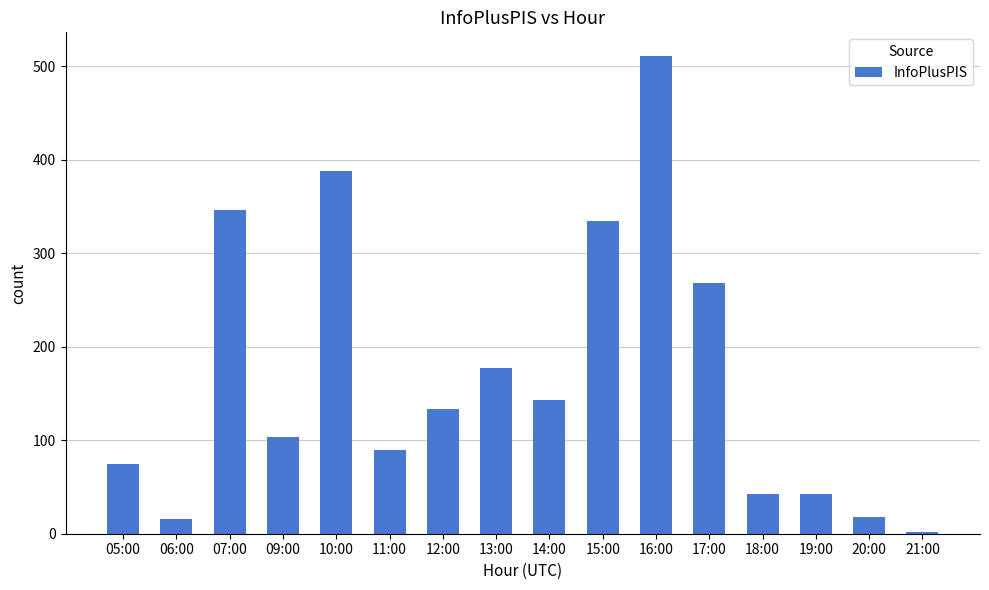

What is the sum of all values?

2690